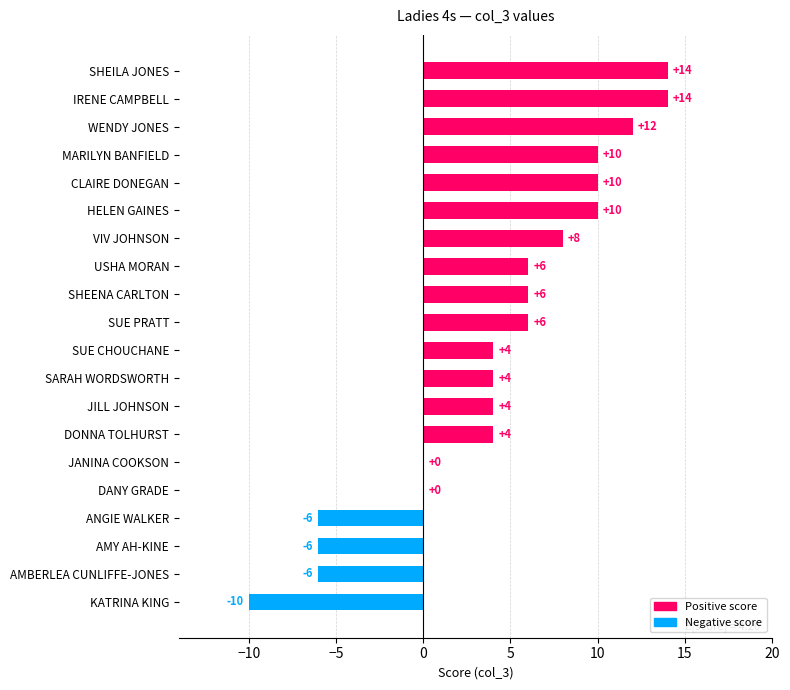

What is the ratio of the value at SARAH WORDSWORTH to the value at SUE PRATT?

0.7